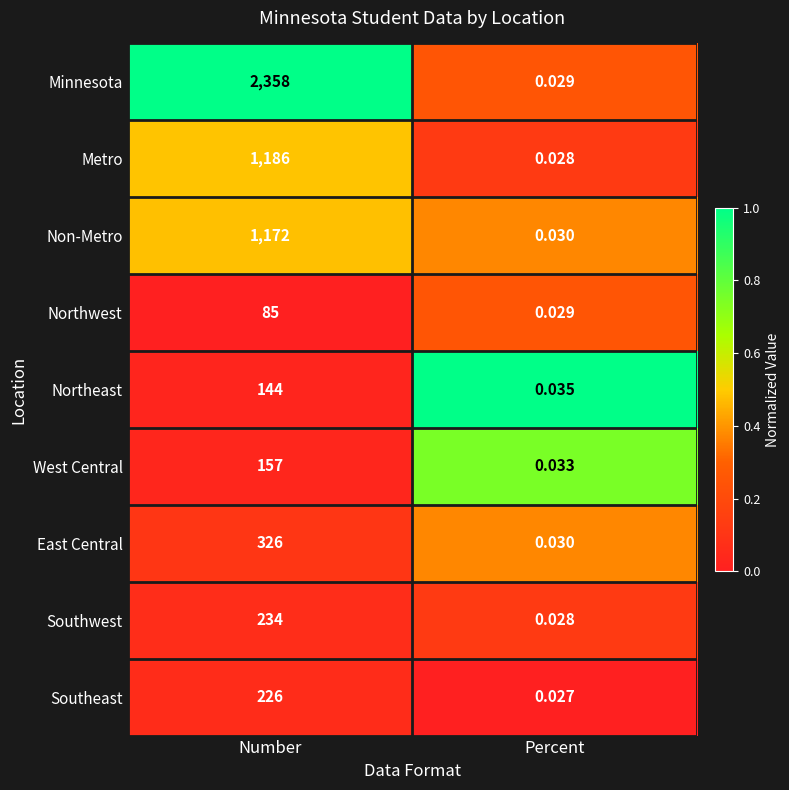

Which category has the highest value across all series?

Number